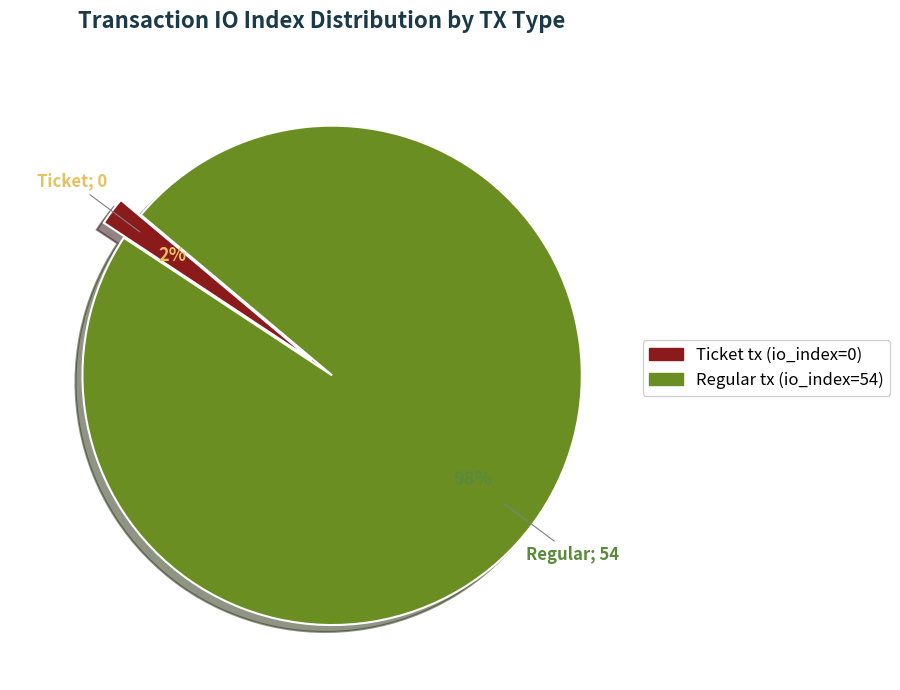

To the nearest percent, what portion does Regular tx (io_index=54) represent?

98%